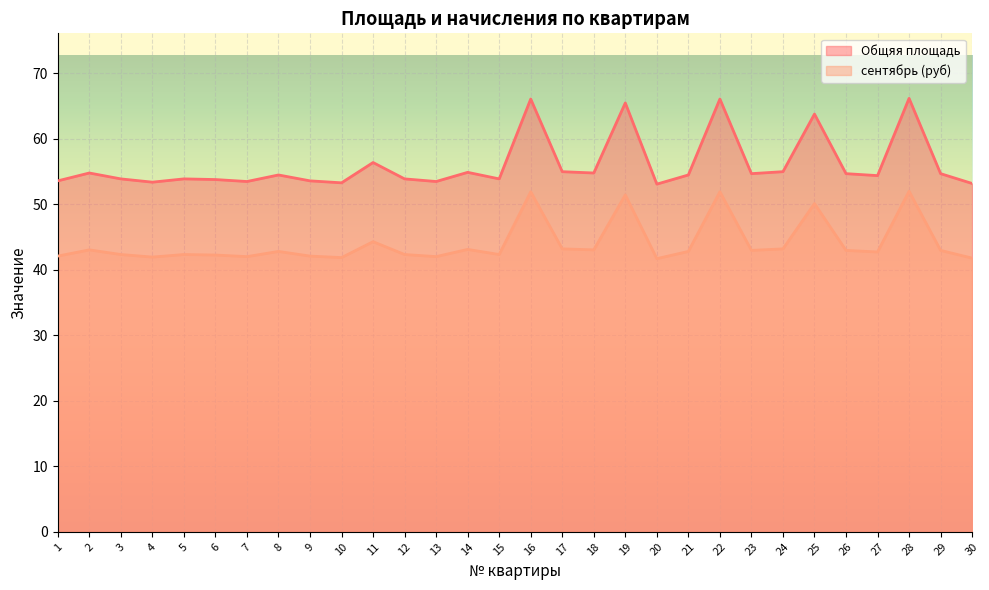

The value of сентябрь (руб) at 23 is 18.0. True or false?

False